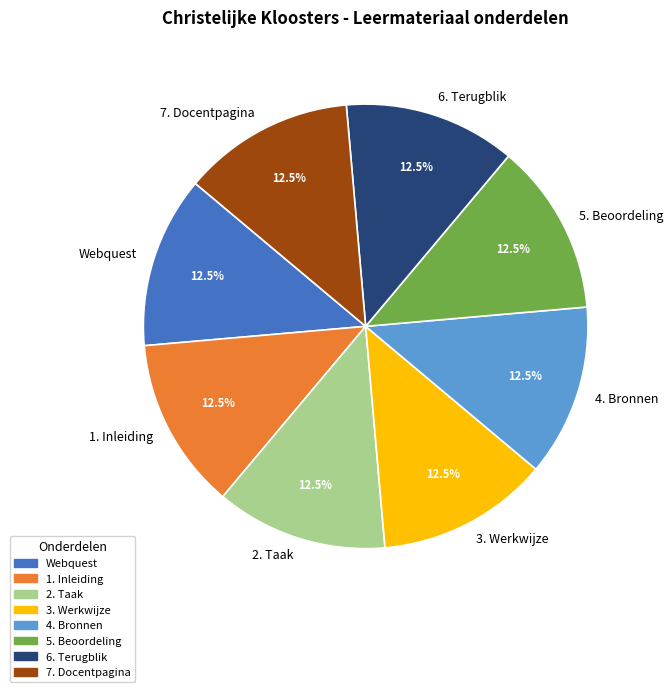

Is it true that 4. Bronnen is 1% of the pie?

False